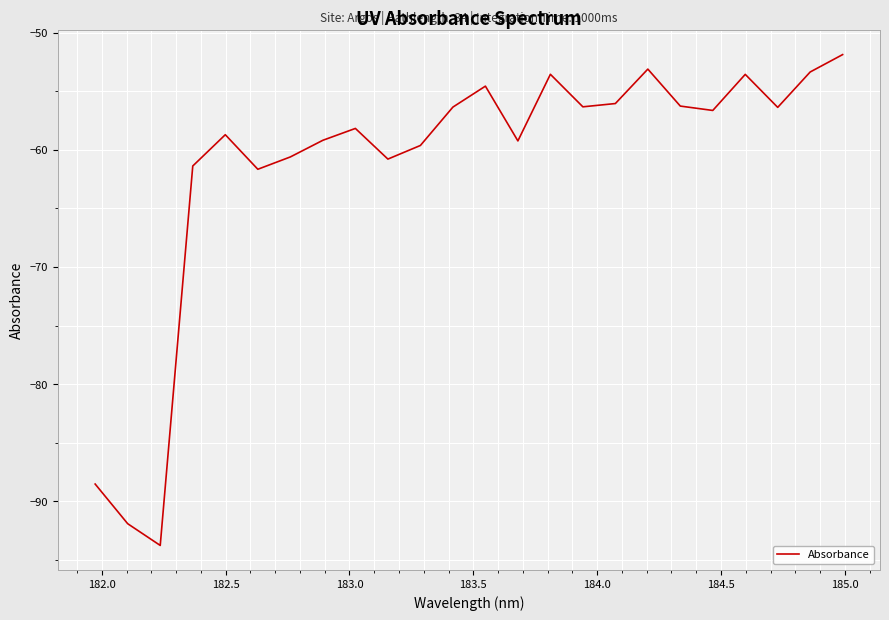

What is the smallest value displayed?

-93.8